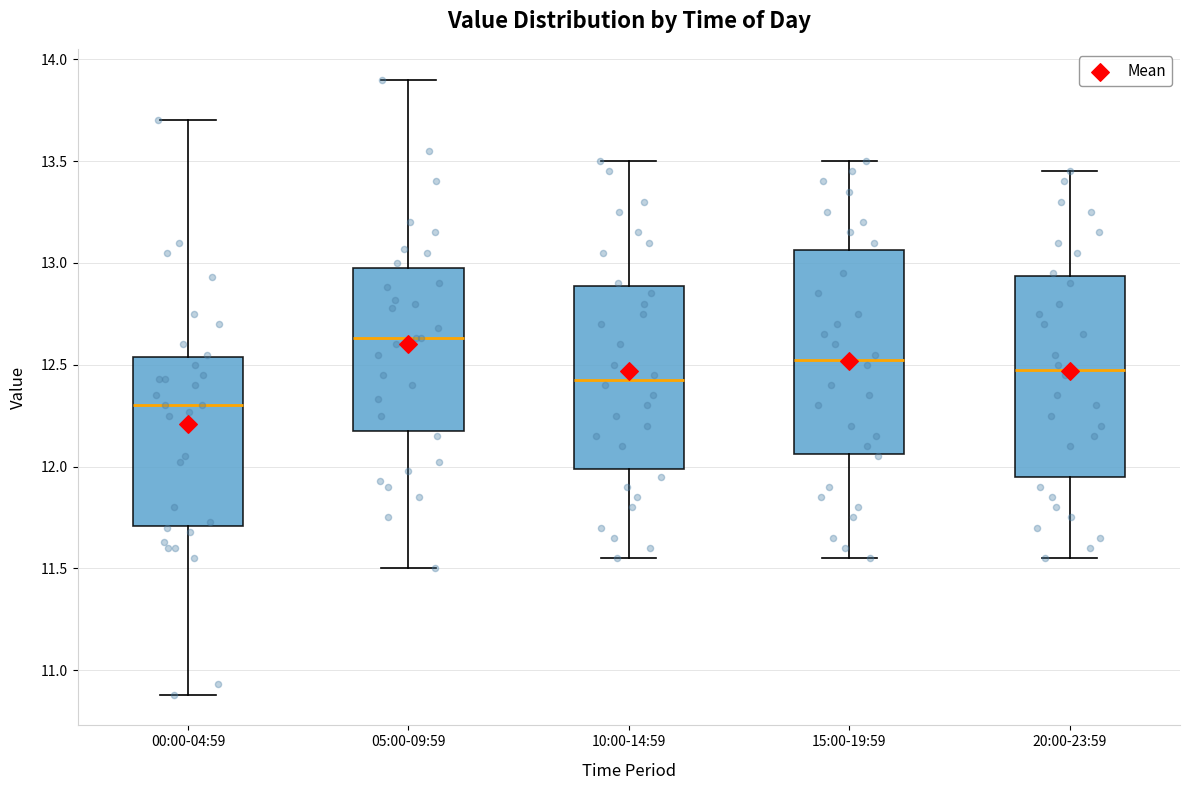

Reading left to right, transcribe this box plot: for each box, give where its median line is, the range the box spans, and where its two whiskers end, as read against the y-axis. The values are not printed on the chart, so give them approximately, as read against the axis.

00:00-04:59: median 12.30, box 11.70 to 12.55, whiskers 10.90 to 13.70
05:00-09:59: median 12.65, box 12.20 to 13.00, whiskers 11.50 to 13.90
10:00-14:59: median 12.45, box 12.00 to 12.90, whiskers 11.55 to 13.50
15:00-19:59: median 12.55, box 12.05 to 13.05, whiskers 11.55 to 13.50
20:00-23:59: median 12.50, box 11.95 to 12.95, whiskers 11.55 to 13.45